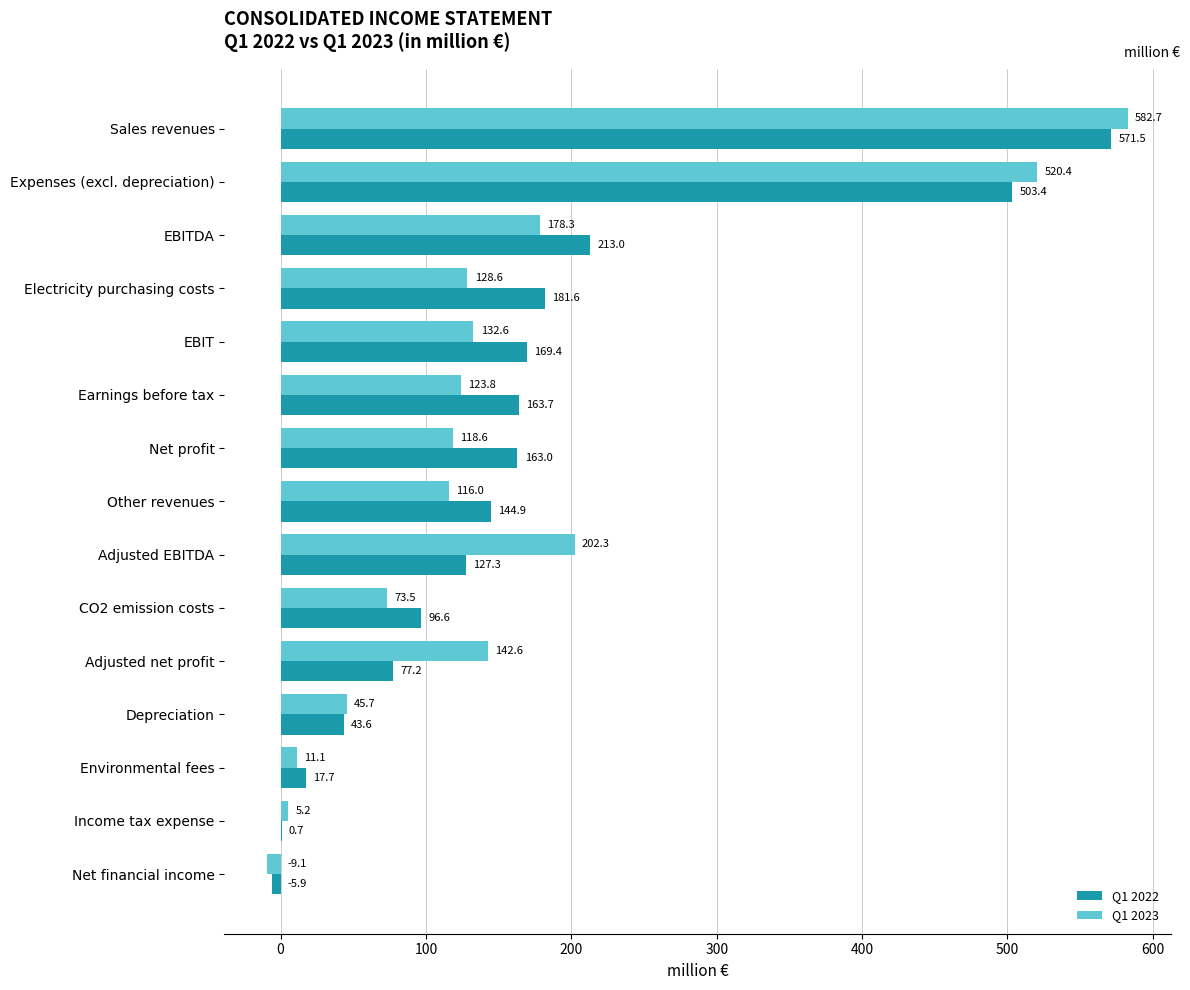

Between Other revenues and Income tax expense, which series saw the biggest shift?

Q1 2022